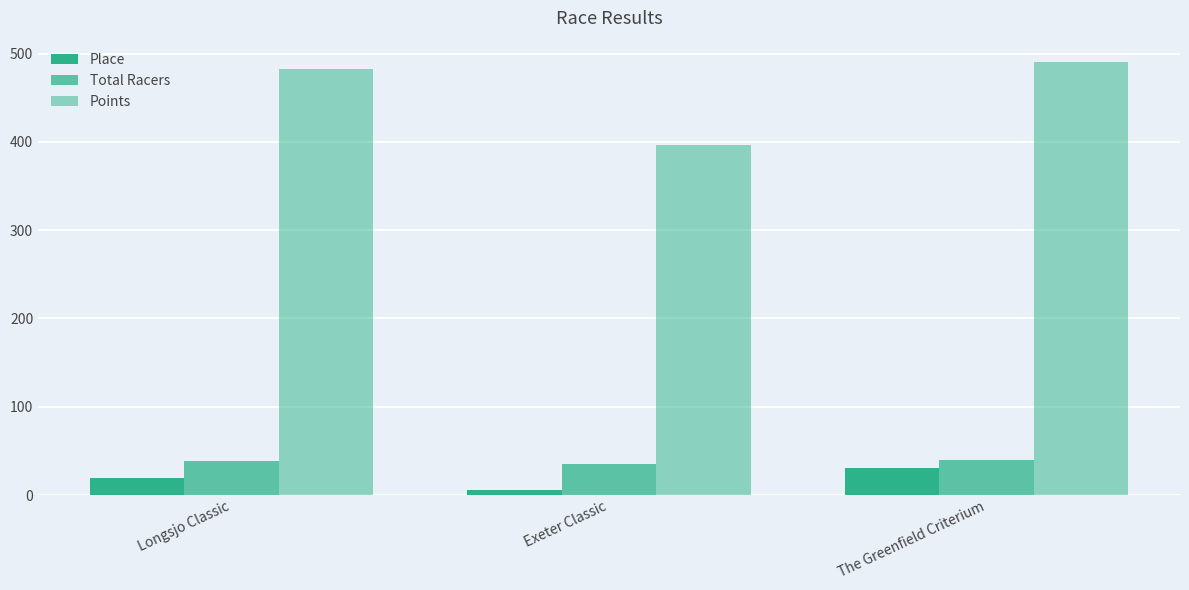

Count the number of data series in this chart.

3